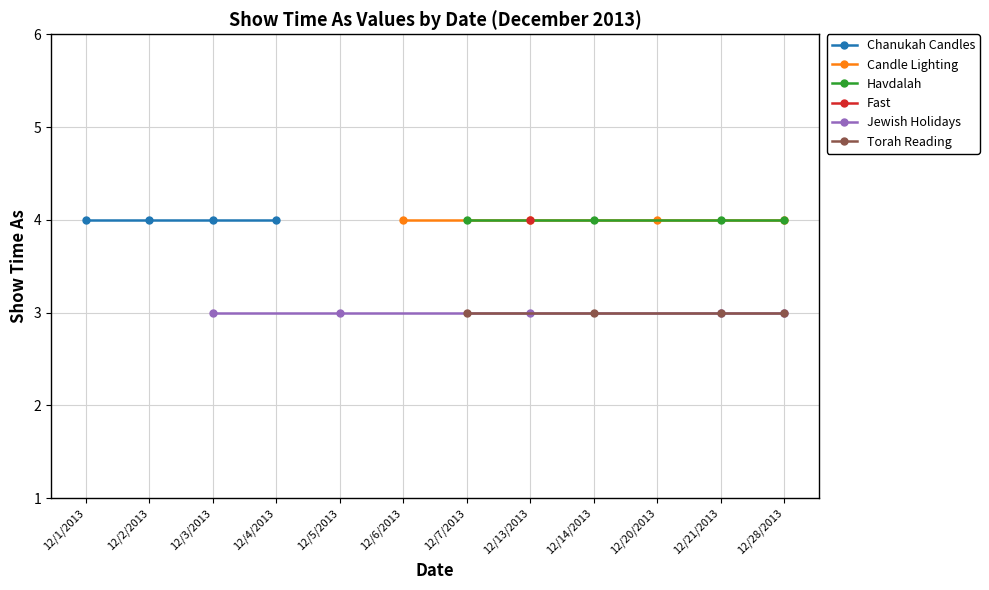

True or false: Havdalah and Torah Reading intersect in this chart.

False